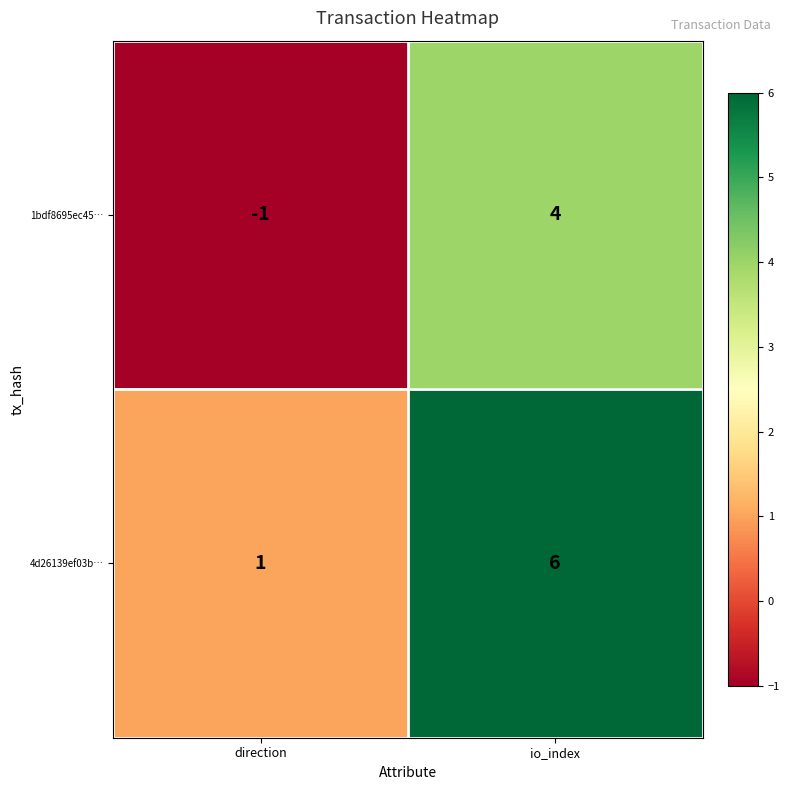

Which label corresponds to the smallest value in the chart?

direction